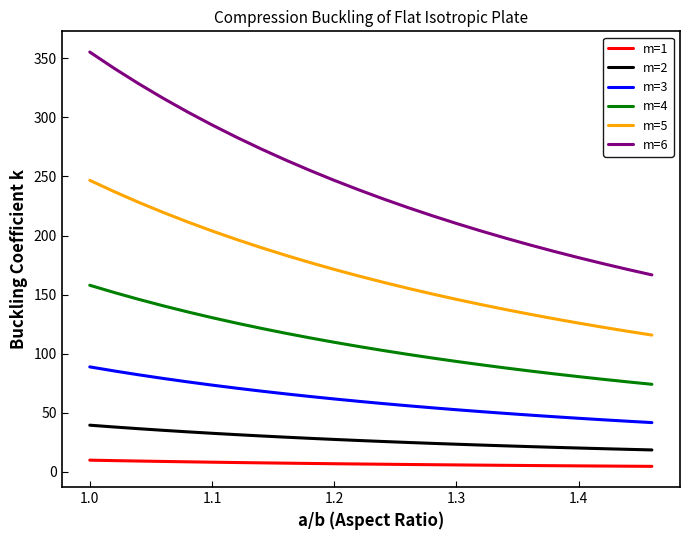

True or false: m=6 and m=5 cross at least once.

False